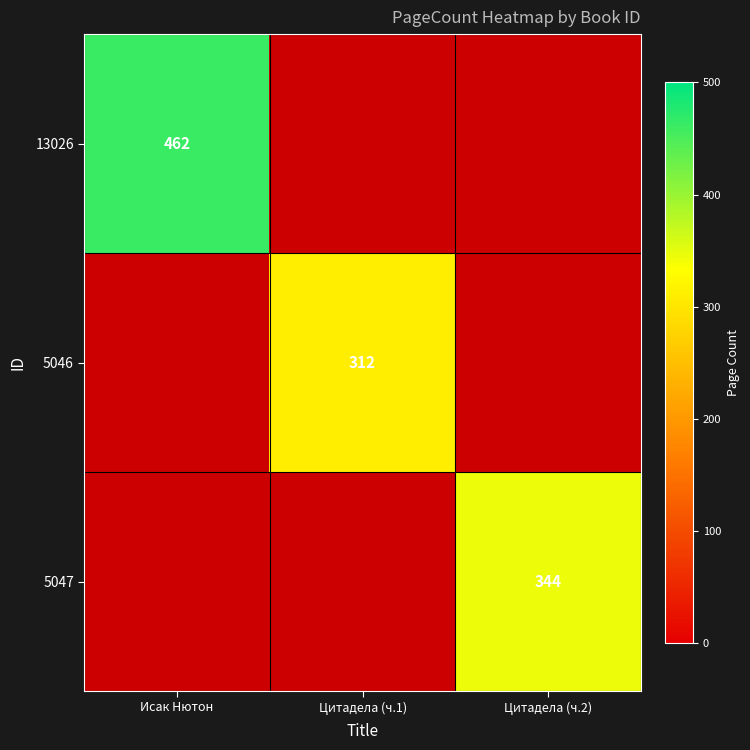

Between Цитадела (ч.2) and Цитадела (ч.1), which is larger?

Цитадела (ч.1)